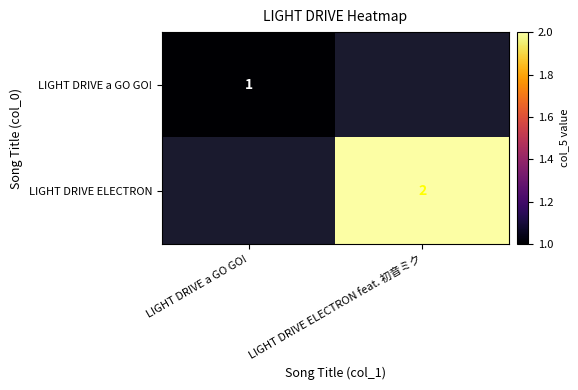

The LIGHT DRIVE ELECTRON series shows 3 at LIGHT DRIVE ELECTRON feat. 初音ミク. True or false?

False